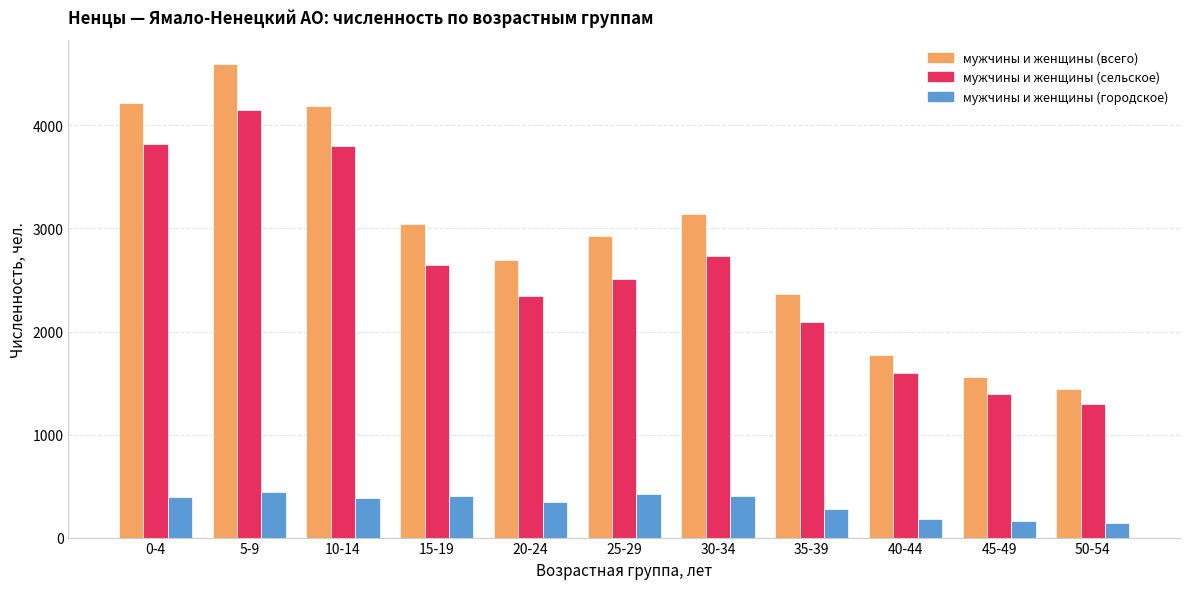

Which label corresponds to the largest value in the chart?

5-9